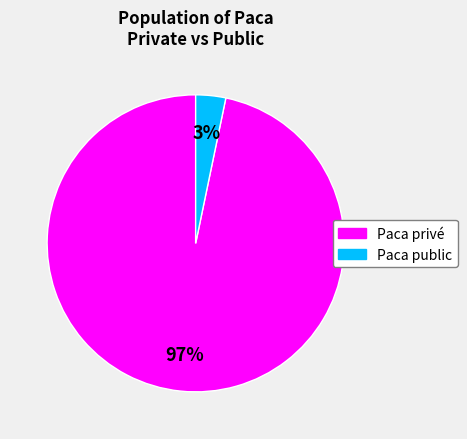

How many segments does this pie chart have?

2